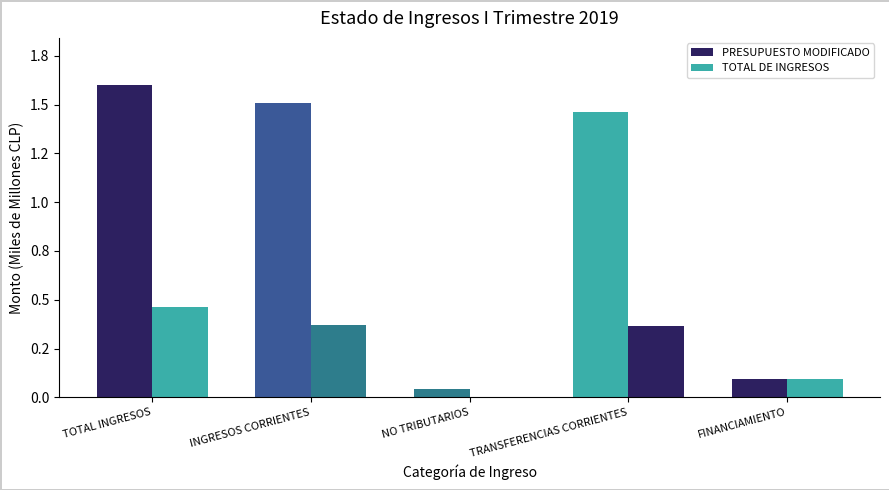

At which category is the sum across all series the highest?

TOTAL INGRESOS